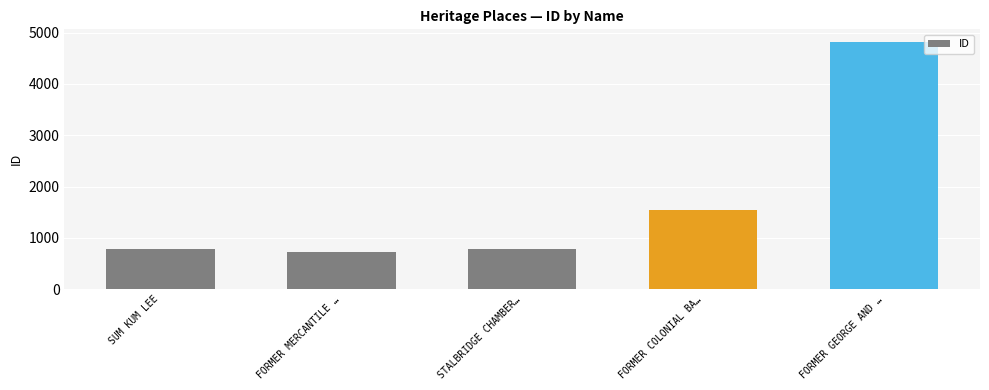

Which category has the highest value across all series?

FORMER GEORGE AND …